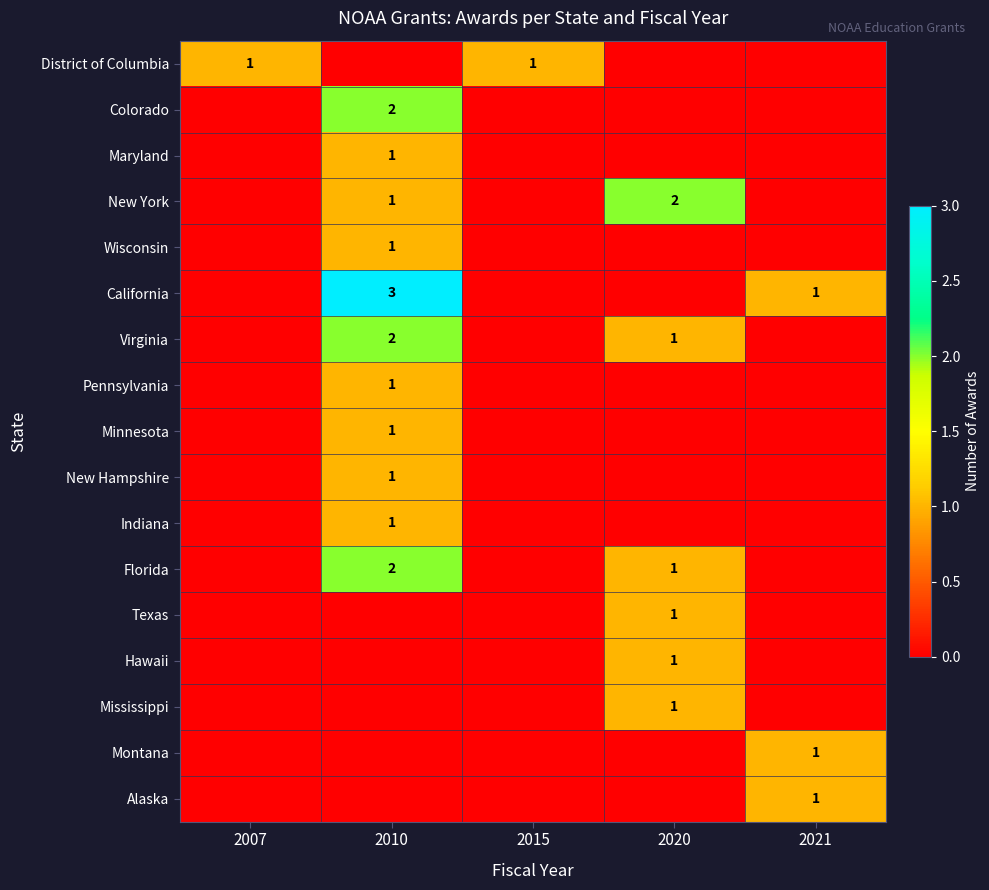

What is the difference between the second highest and second lowest values in the Virginia series?

1